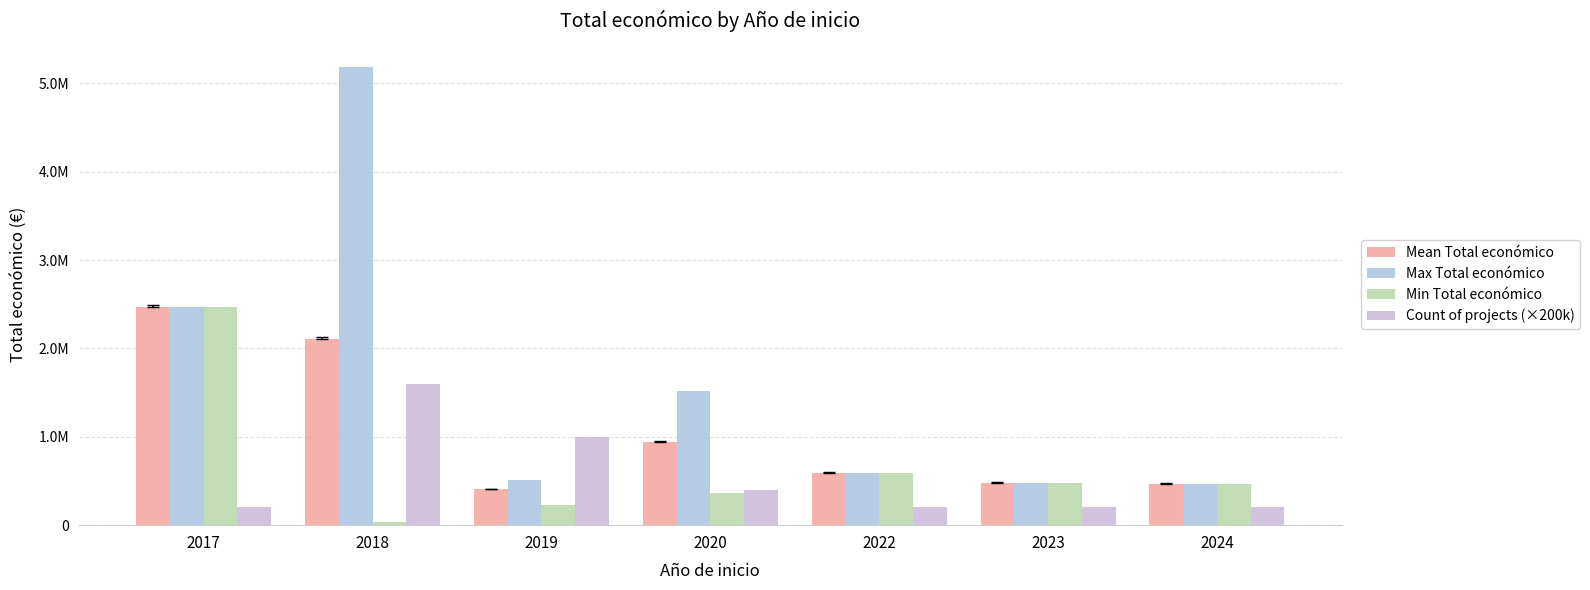

Reading right to left, extract all data points from this chart.

Mean Total económico: 470675	479882	594138	938575	405818	2103487	2464572
Max Total económico: 470675	479882	594138	1513726	509019	5187255	2464572
Min Total económico: 470675	479882	594138	363424	232189	32480	2464572
Count of projects (×200k): 200000	200000	200000	400000	1000000	1600000	200000